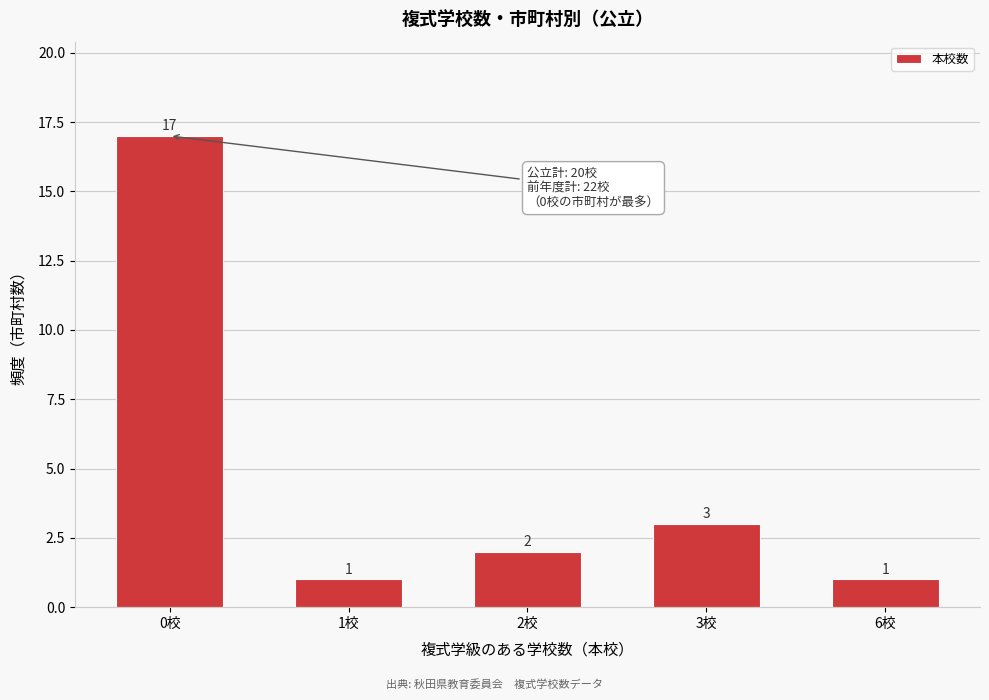

Reading right to left, extract all data points from this chart.

6校=1	3校=3	2校=2	1校=1	0校=17